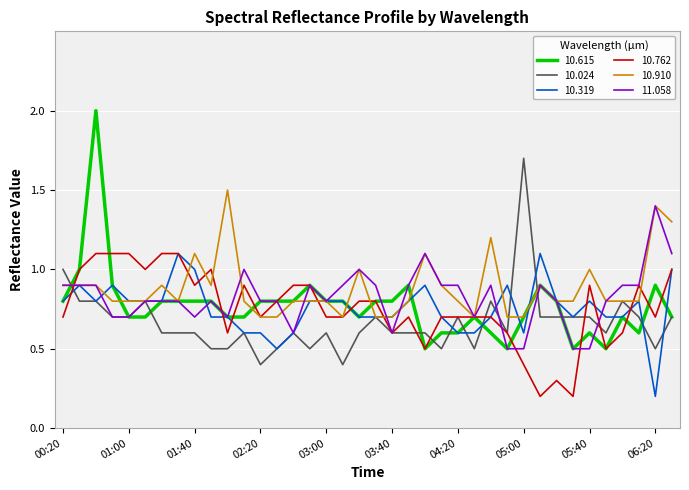

What is the maximum value for 10.910?

1.5